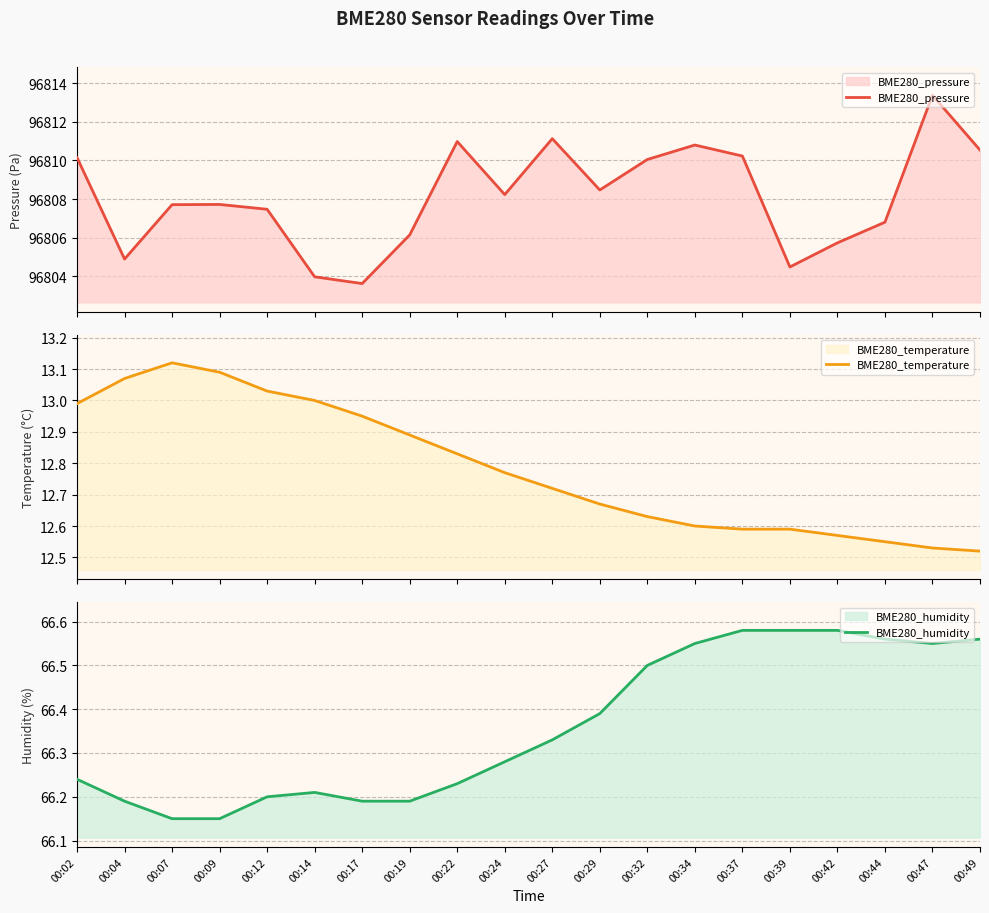

Reading right to left, what are all the values shown in this chart?

BME280_pressure: 96810.5	96813.4	96806.8	96805.7	96804.5	96810.2	96810.8	96810.1	96808.5	96811.1	96808.2	96811.0	96806.1	96803.6	96804.0	96807.5	96807.7	96807.7	96804.9	96810.1
BME280_temperature: 12.5	12.5	12.6	12.6	12.6	12.6	12.6	12.6	12.7	12.7	12.8	12.8	12.9	12.9	13.0	13.0	13.1	13.1	13.1	13.0
BME280_humidity: 66.6	66.5	66.6	66.6	66.6	66.6	66.5	66.5	66.4	66.3	66.3	66.2	66.2	66.2	66.2	66.2	66.2	66.2	66.2	66.2